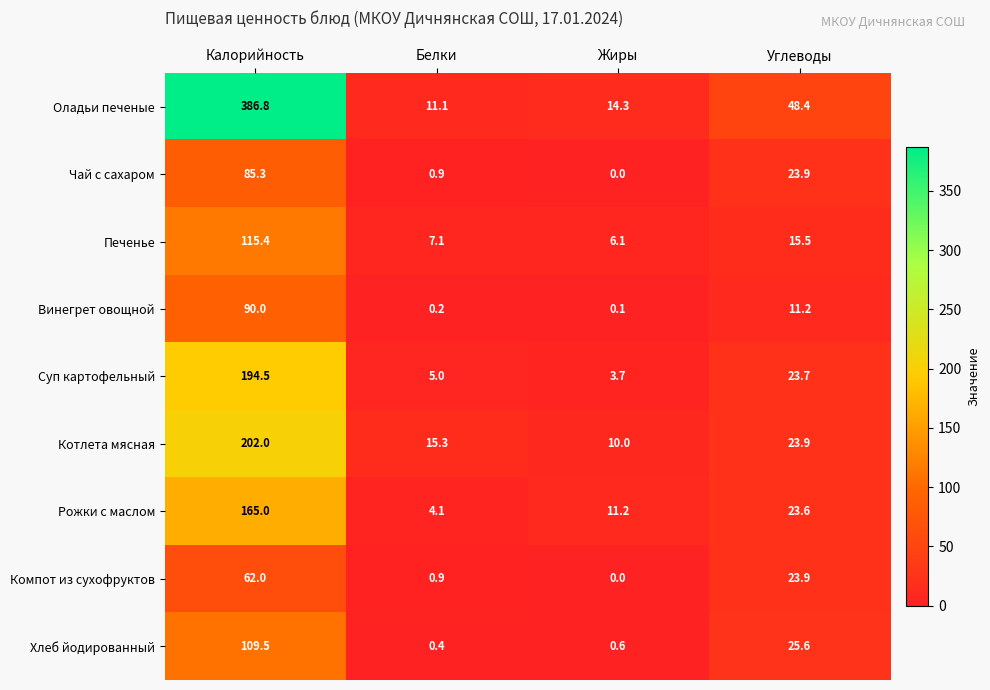

At which label is Печенье closest to 60?

Углеводы